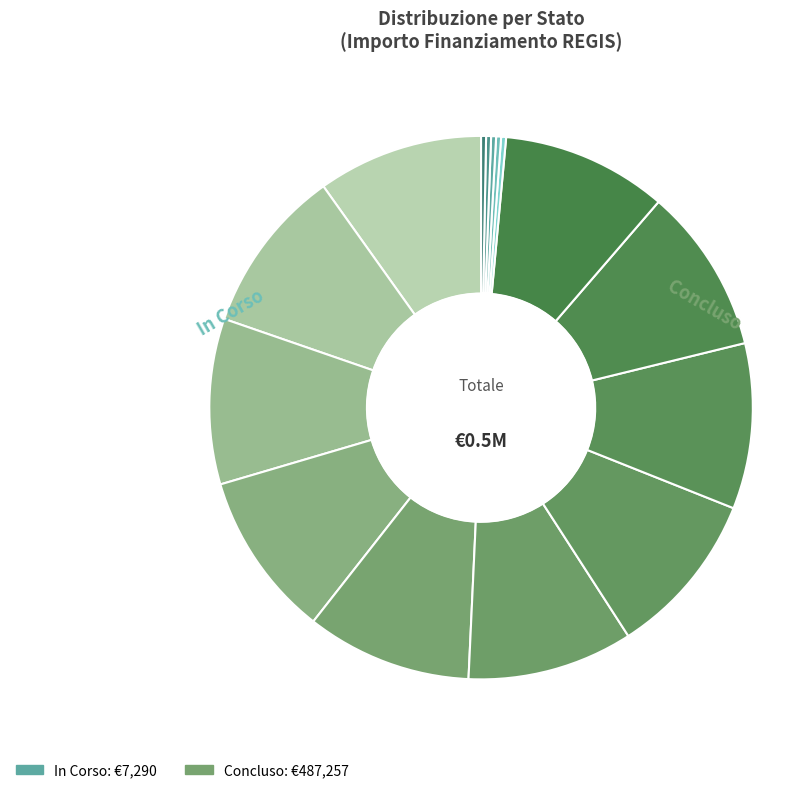

How many slices are in this pie chart?

15